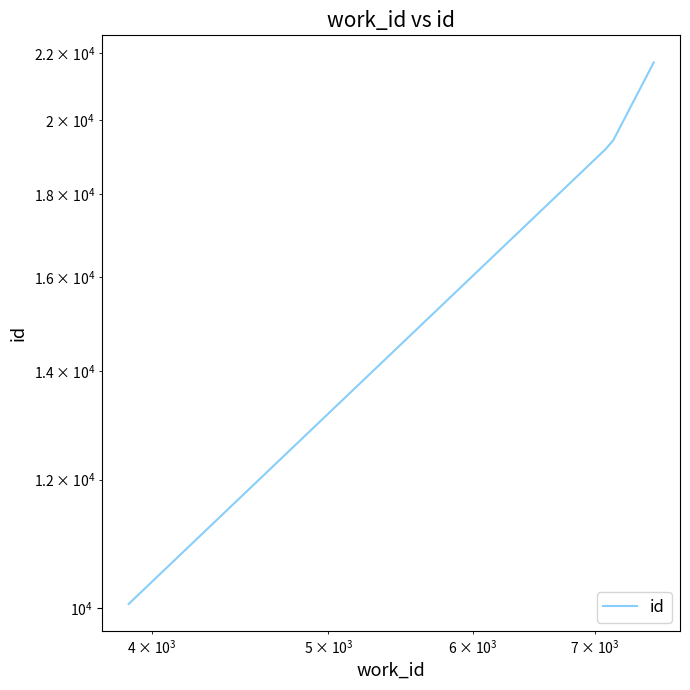

How many values exceed 19449?

1